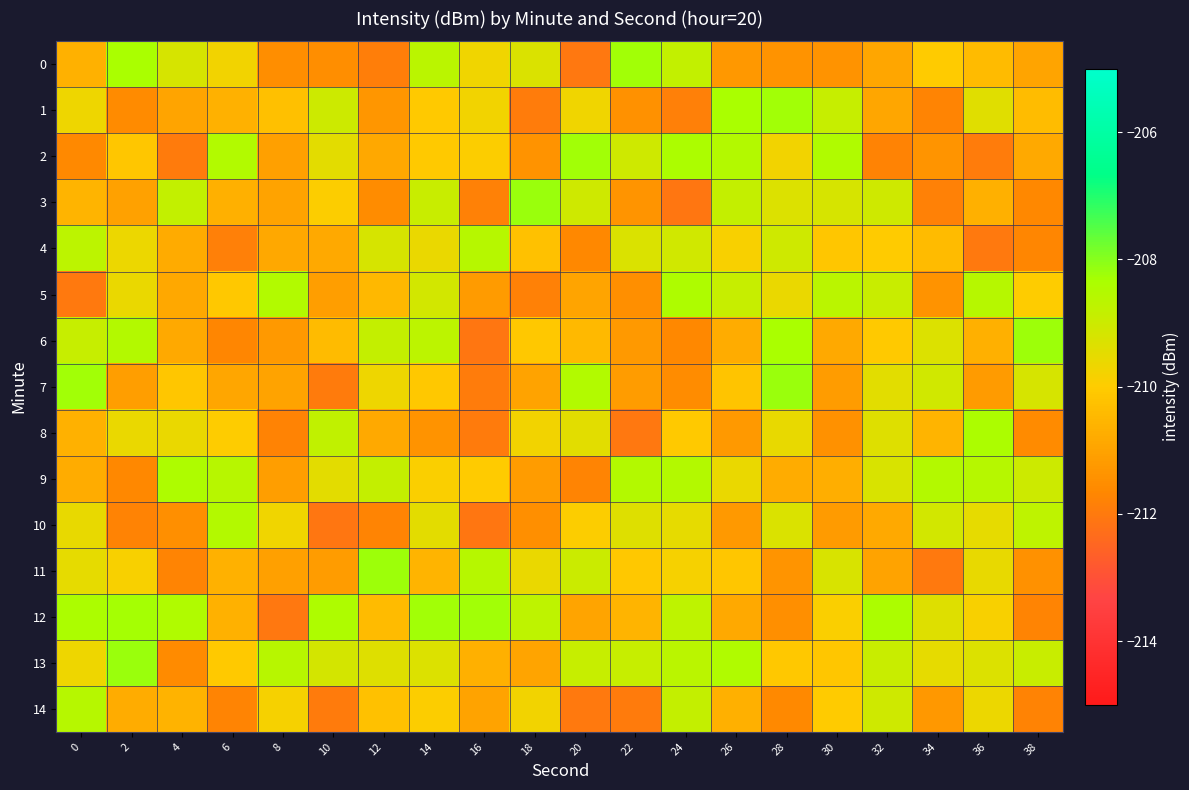

At how many categories does at least one series exceed -211?

20